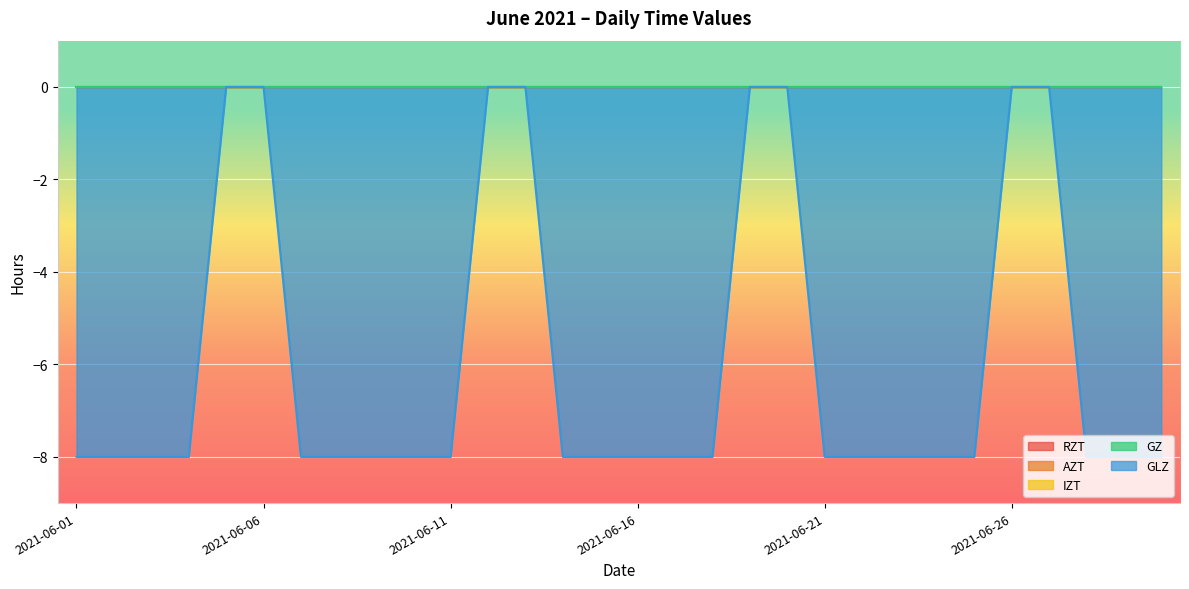

Reading right to left, list all the values displayed in this chart.

RZT: 0	0	0	0	0	0	0	0	0	0	0	0	0	0	0	0	0	0	0	0	0	0	0	0	0	0	0	0	0	0
AZT: 0	0	0	0	0	0	0	0	0	0	0	0	0	0	0	0	0	0	0	0	0	0	0	0	0	0	0	0	0	0
IZT: 0	0	0	0	0	0	0	0	0	0	0	0	0	0	0	0	0	0	0	0	0	0	0	0	0	0	0	0	0	0
GZ: 0	0	0	0	0	0	0	0	0	0	0	0	0	0	0	0	0	0	0	0	0	0	0	0	0	0	0	0	0	0
GLZ: -8	-8	-8	0	0	-8	-8	-8	-8	-8	0	0	-8	-8	-8	-8	-8	0	0	-8	-8	-8	-8	-8	0	0	-8	-8	-8	-8